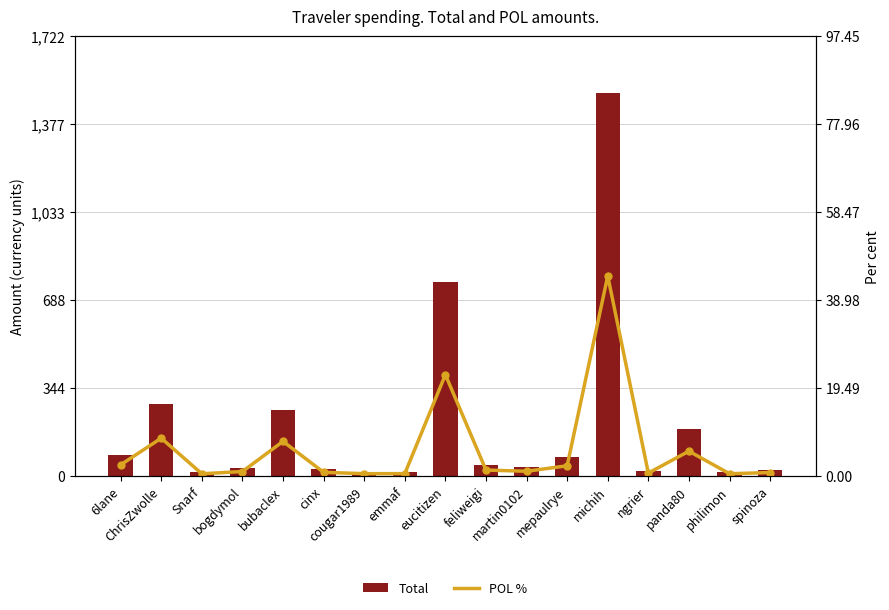

Is the value of Total at philimon greater than the value of POL % at emmaf?

Yes